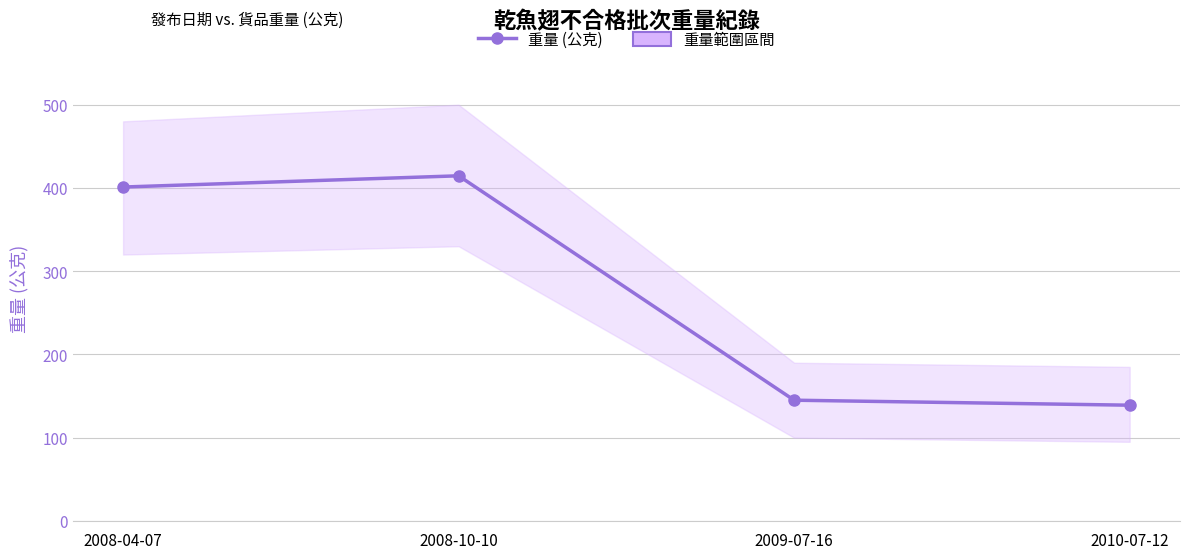

What is the difference between the values at 2008-10-10 and 2009-07-16?

269.6